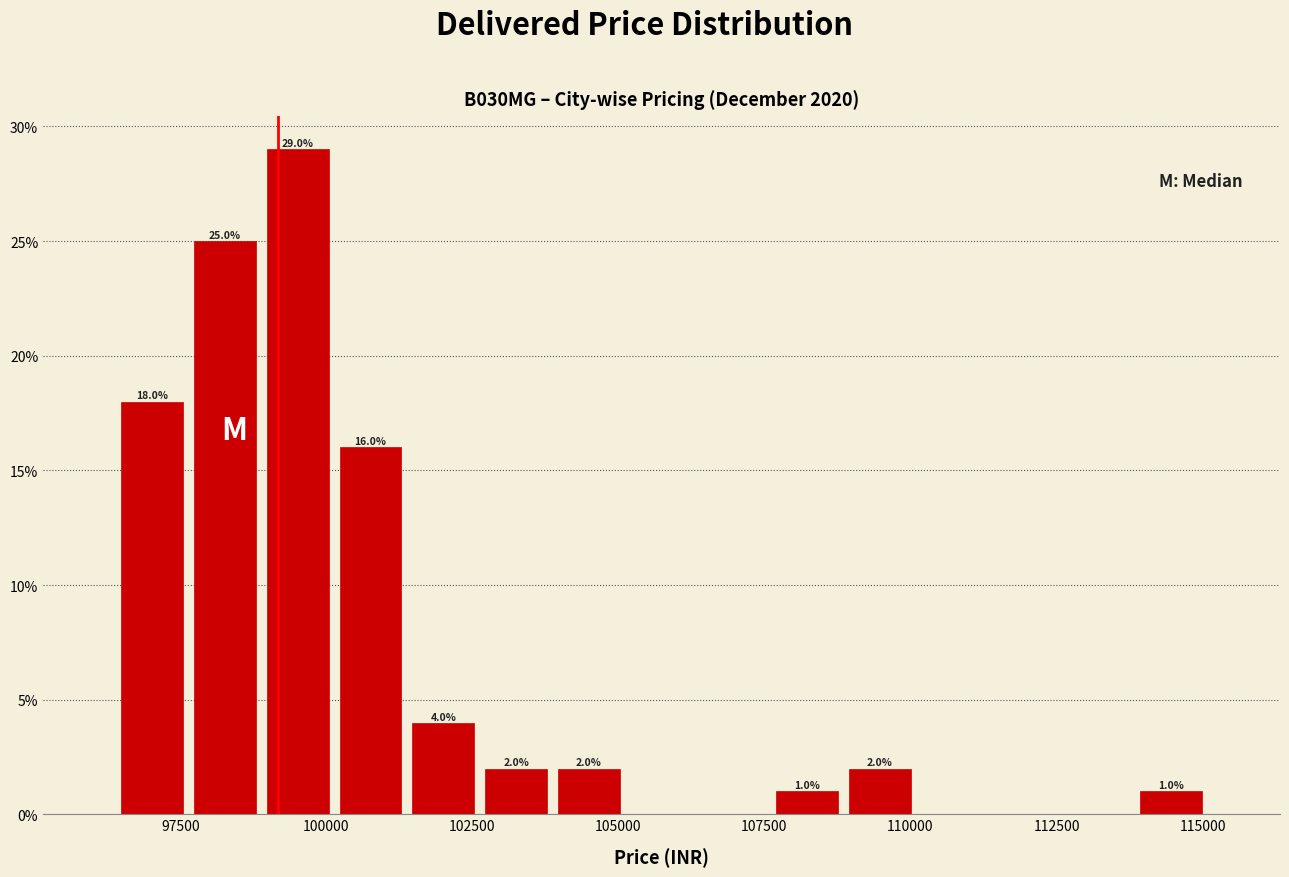

Around what value on the x-axis is the tallest bar? Give the approximate position of its centre, as read against the axis.

99500